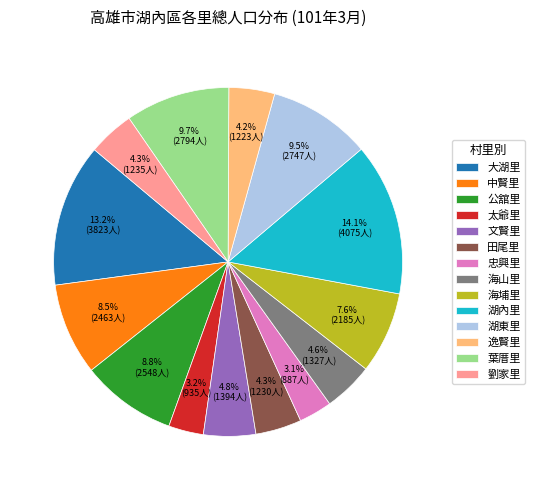

Which category has the biggest portion of the pie?

湖內里